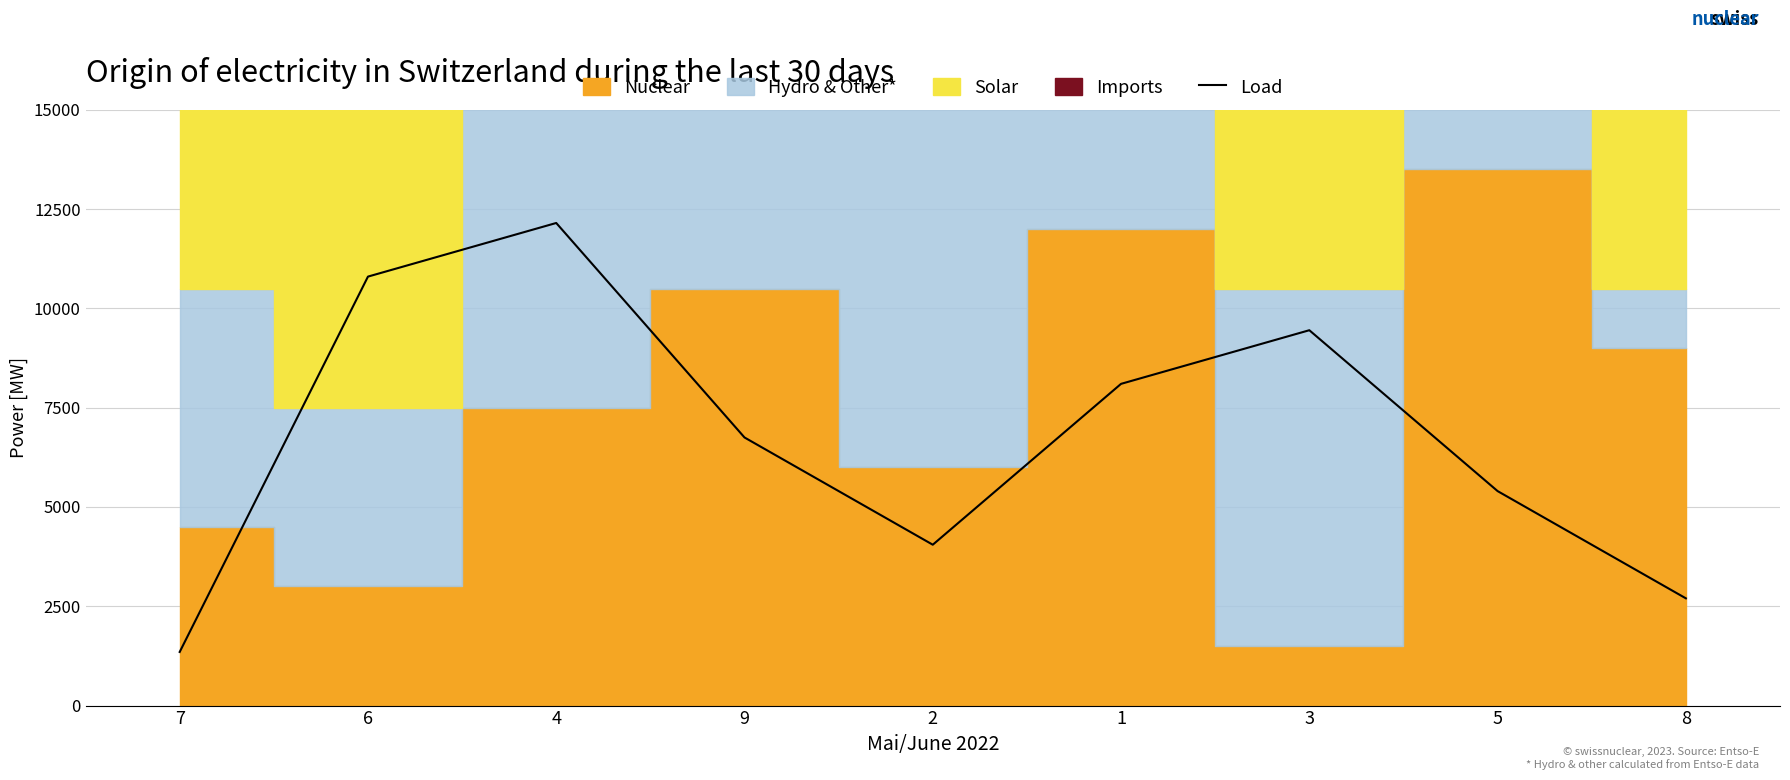

Reading right to left, what are all the values shown in this chart?

2700	5400	9450	8100	4050	6750	12150	10800	1350